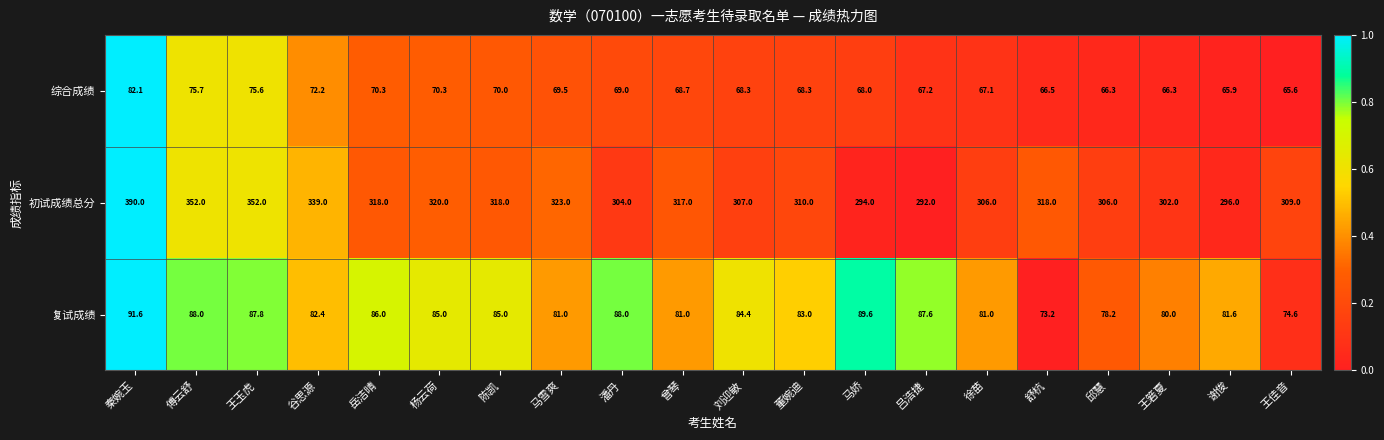

Which series has the largest range (max minus min)?

初试成绩总分